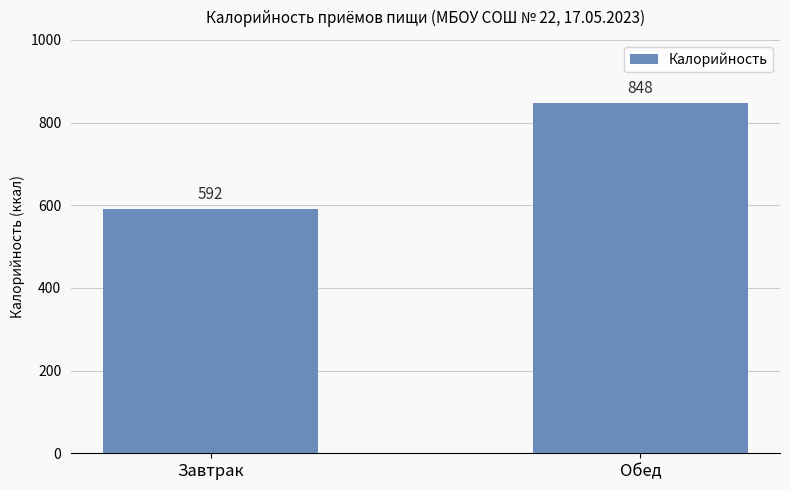

List the labels in order of value, largest first.

Обед, Завтрак